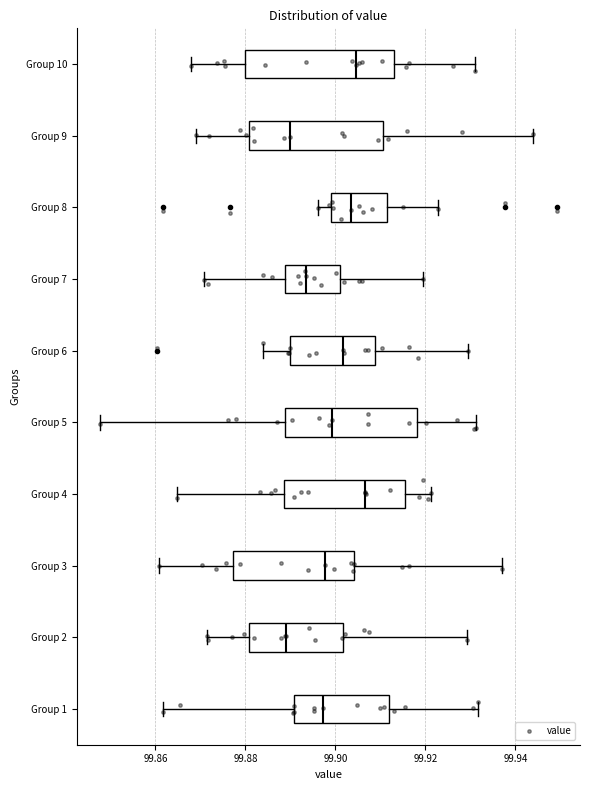

Reading bottom to top, transcribe this box plot: for each box, give where its median line is, the range the box spans, and where its two whiskers end, as read against the x-axis. The values are not printed on the chart, so give them approximately, as read against the axis.

Group 1: median 99.898, box 99.890 to 99.912, whiskers 99.862 to 99.932
Group 2: median 99.890, box 99.880 to 99.902, whiskers 99.872 to 99.930
Group 3: median 99.898, box 99.878 to 99.904, whiskers 99.860 to 99.938
Group 4: median 99.906, box 99.888 to 99.916, whiskers 99.864 to 99.922
Group 5: median 99.900, box 99.888 to 99.918, whiskers 99.848 to 99.932
Group 6: median 99.902, box 99.890 to 99.908, whiskers 99.884 to 99.930
Group 7: median 99.894, box 99.888 to 99.902, whiskers 99.870 to 99.920
Group 8: median 99.904, box 99.898 to 99.912, whiskers 99.896 to 99.922
Group 9: median 99.890, box 99.880 to 99.910, whiskers 99.868 to 99.944
Group 10: median 99.904, box 99.880 to 99.914, whiskers 99.868 to 99.930